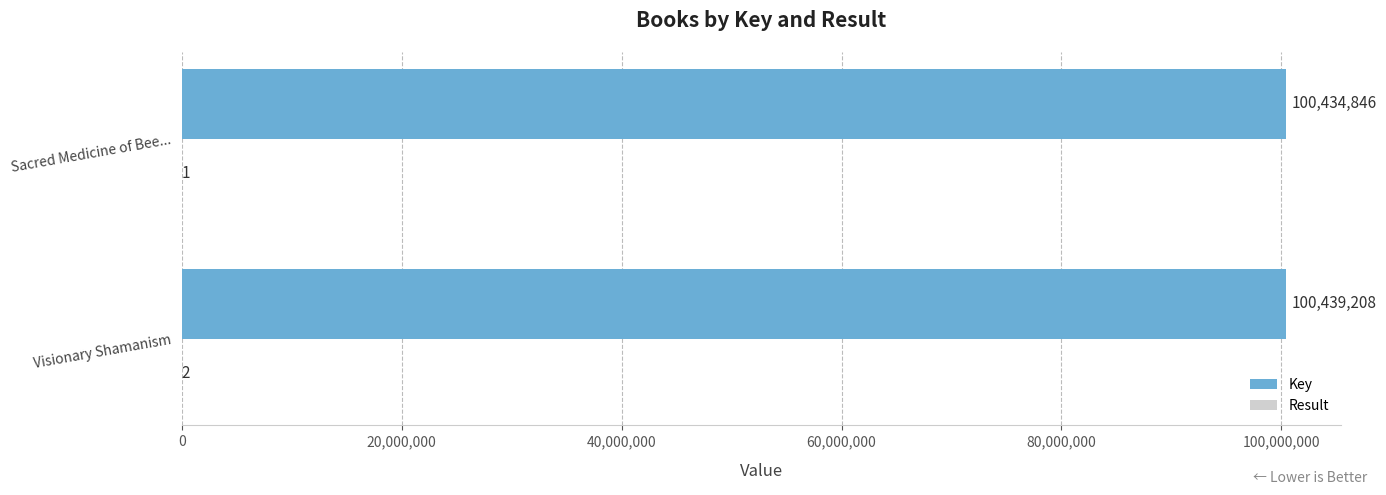

How many Key values are between 100434846 and 100439208?

2